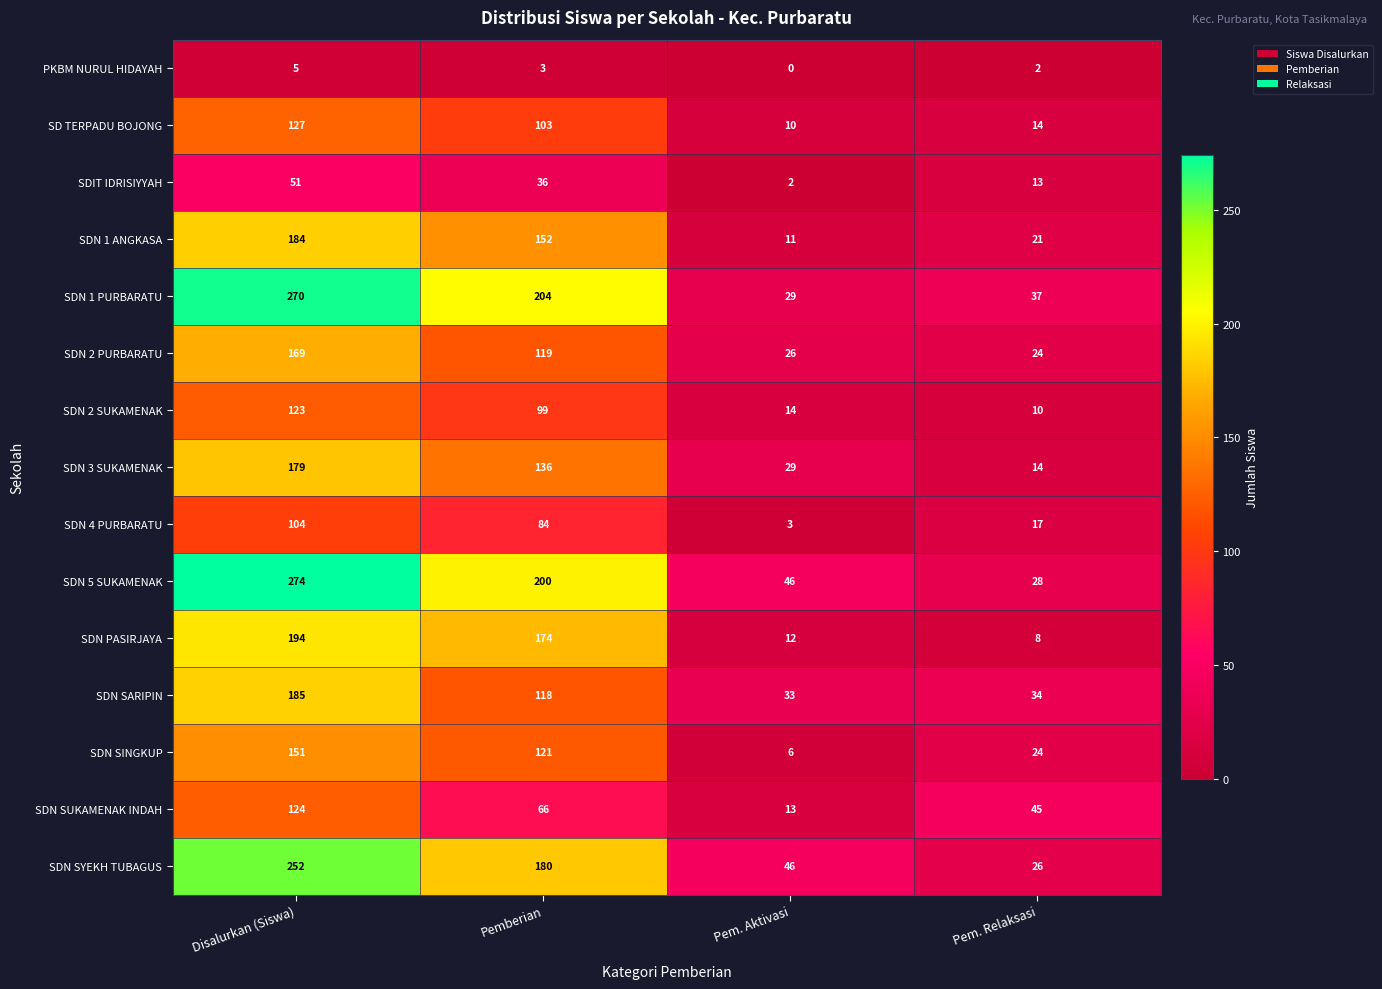

Which series has the widest spread of values?

SDN 5 SUKAMENAK